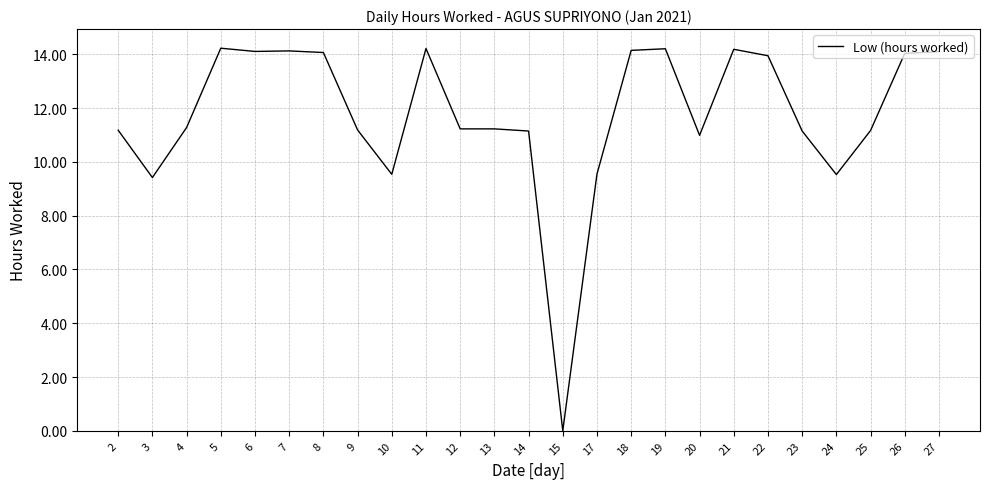

Where does the data first go above 11?

2